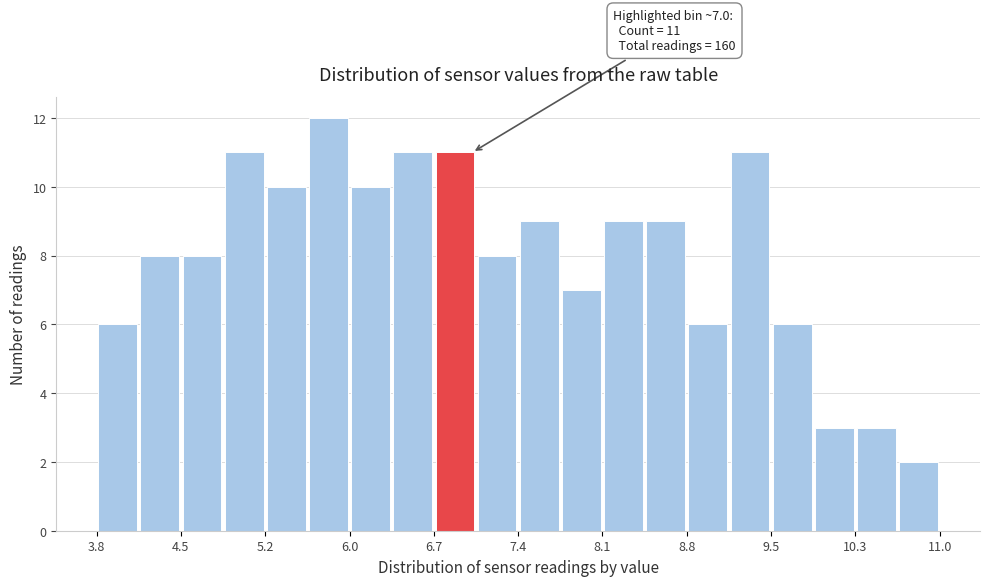

Around what value on the x-axis is the tallest bar? Give the approximate position of its centre, as read against the axis.

5.8